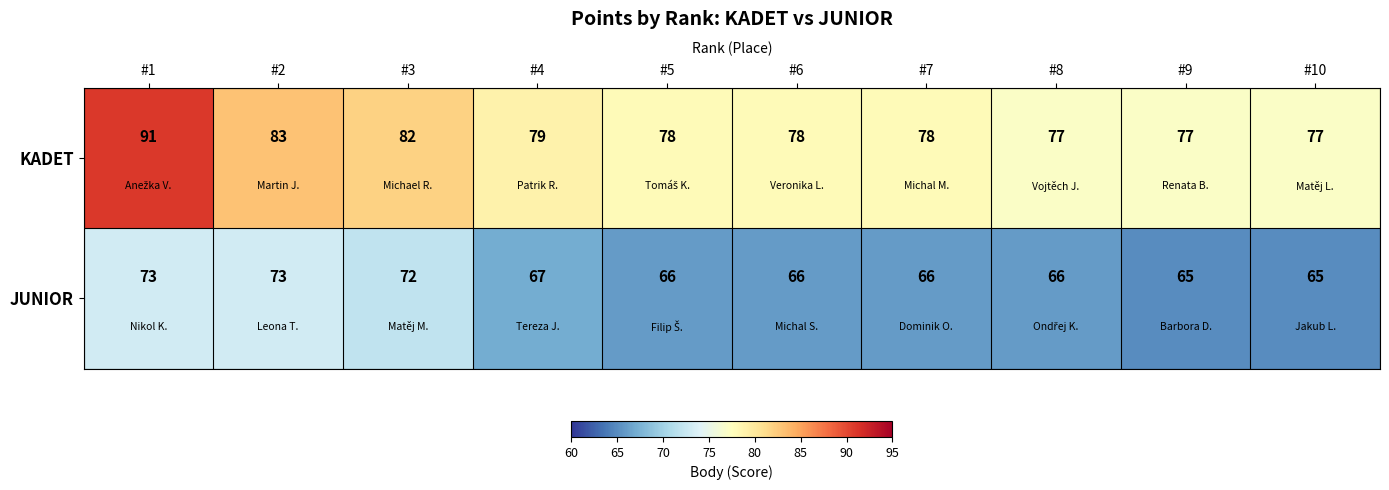

What is the difference between the second highest and second lowest values in the JUNIOR series?

8